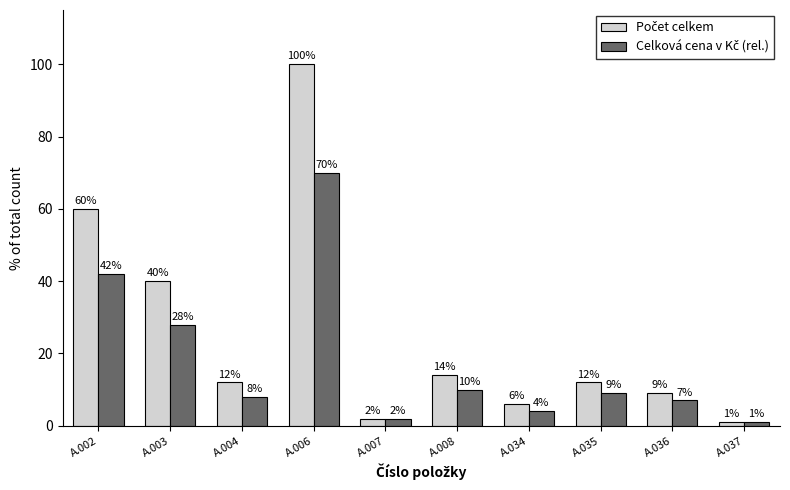

What is the total value across all series at A.002?

102